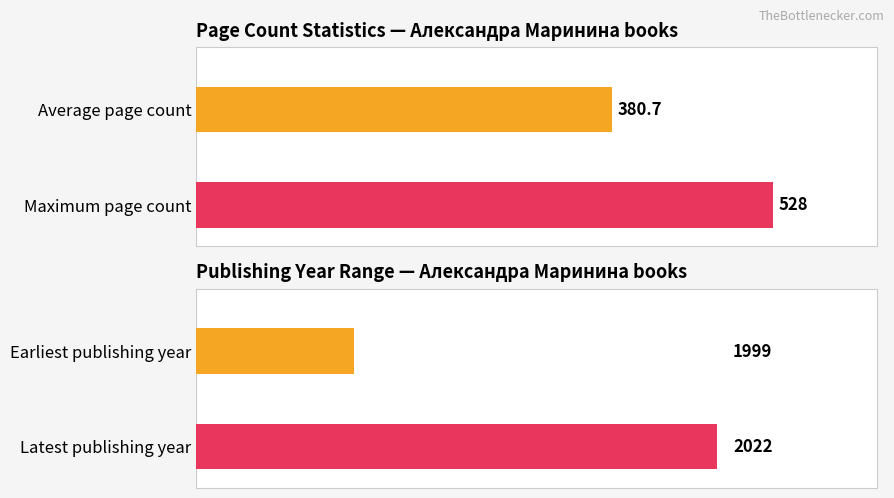

The value at За всичко се плаща is 182. True or false?

False